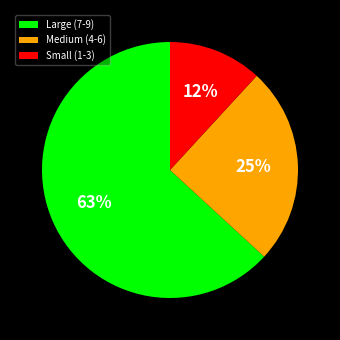

How many segments does this pie chart have?

3